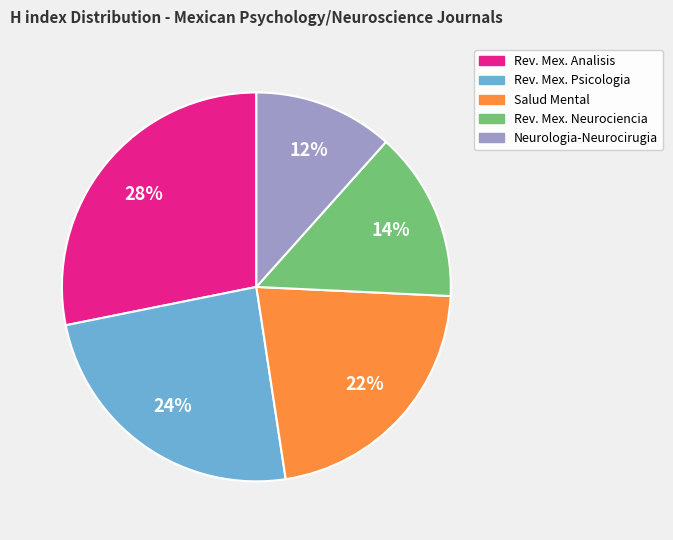

To the nearest percent, what is the average slice percentage?

20%